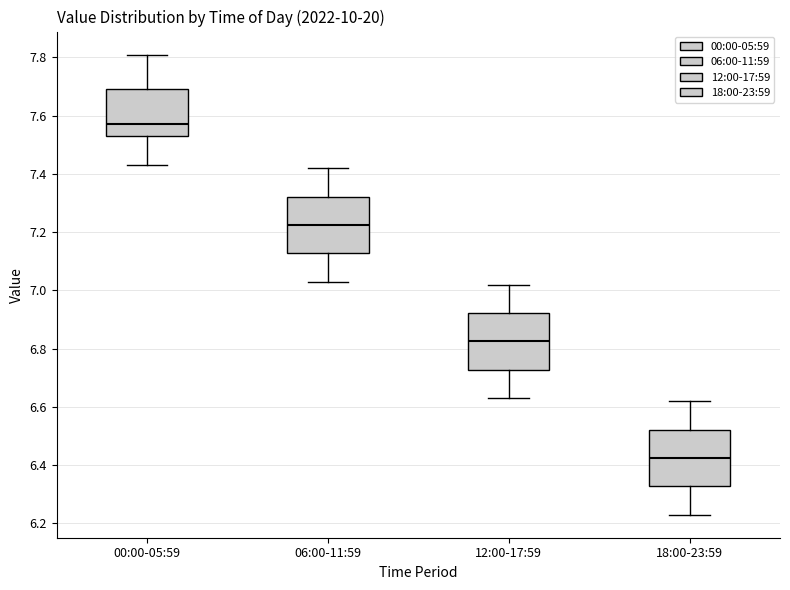

Reading left to right, read every box against the y-axis: the position of its median line, the range the box covers, and the ends of its whiskers. The values are not printed on the chart, so give them approximately, as read against the axis.

00:00-05:59: median 7.58, box 7.54 to 7.70, whiskers 7.44 to 7.82
06:00-11:59: median 7.22, box 7.12 to 7.32, whiskers 7.04 to 7.42
12:00-17:59: median 6.82, box 6.72 to 6.92, whiskers 6.64 to 7.02
18:00-23:59: median 6.42, box 6.32 to 6.52, whiskers 6.24 to 6.62